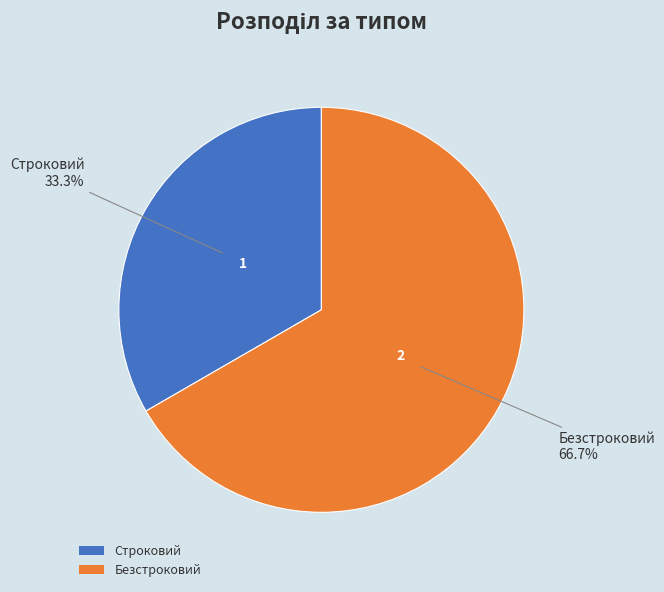

Which has a higher value, Безстроковий or Строковий?

Безстроковий